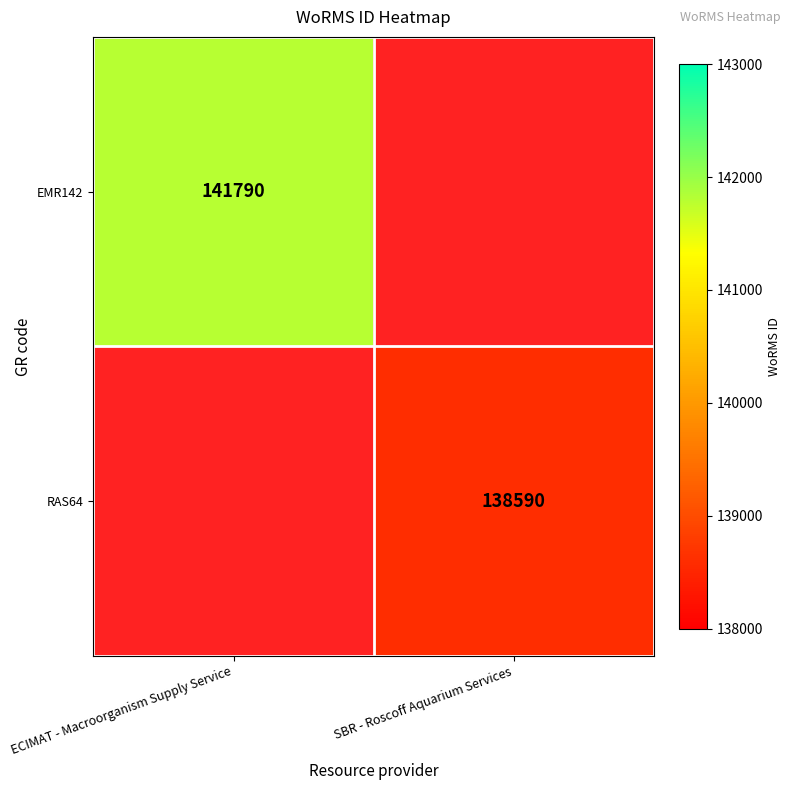

Is it true that EMR142 equals 141790 at ECIMAT - Macroorganism Supply Service?

True